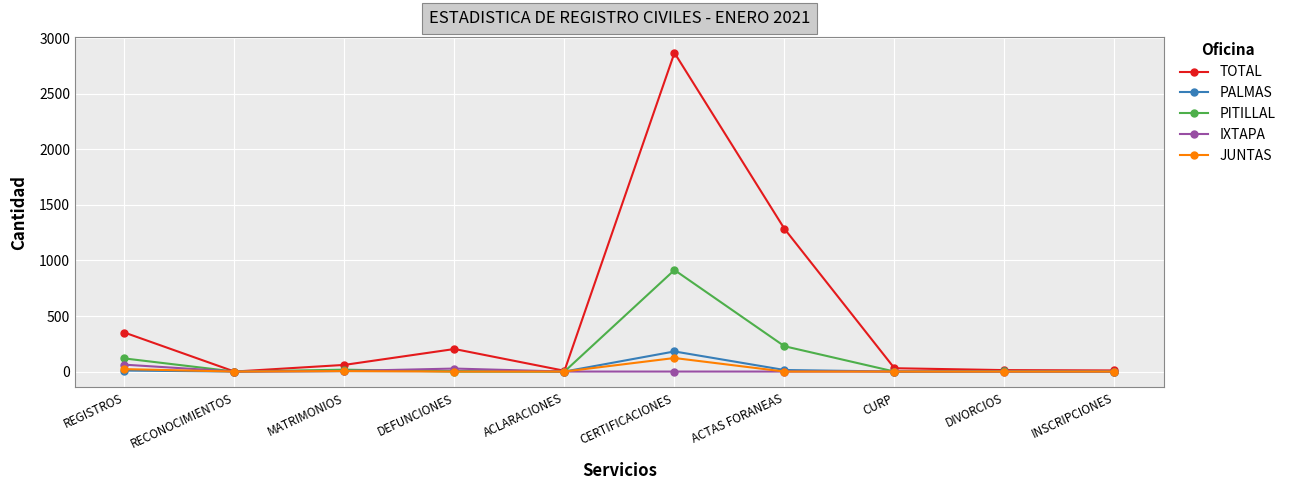

What is the maximum value for PITILLAL?

914